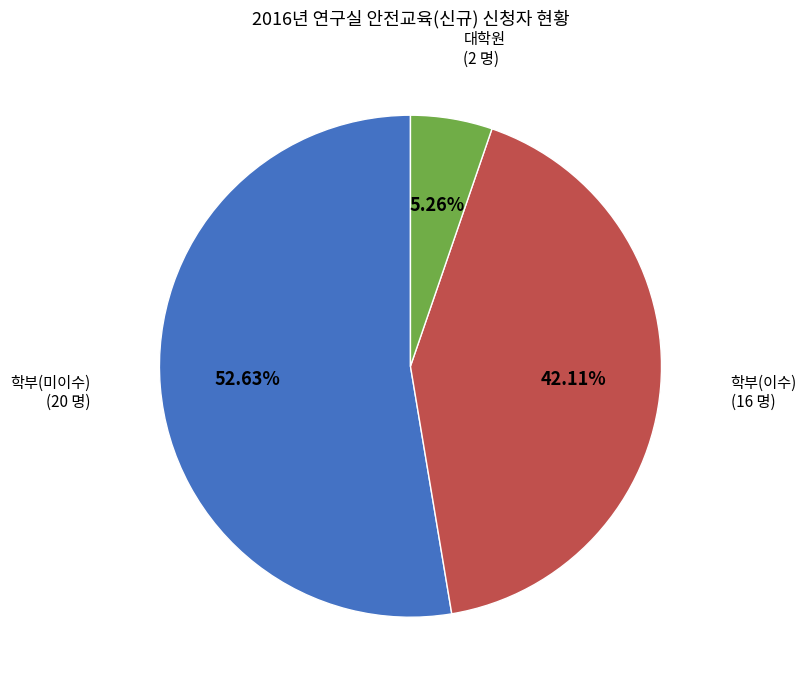

Is there a majority slice in this chart?

Yes